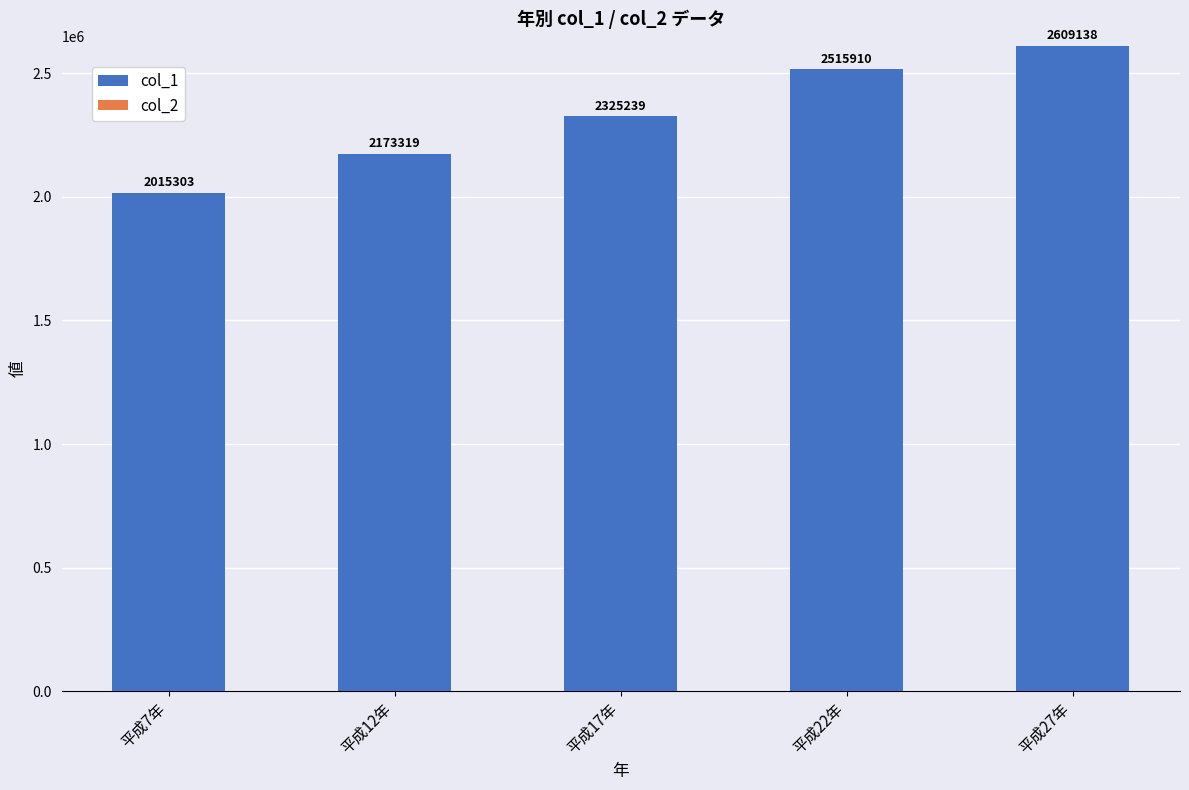

Count the col_1 values in the range 2173312 to 2515904.

3